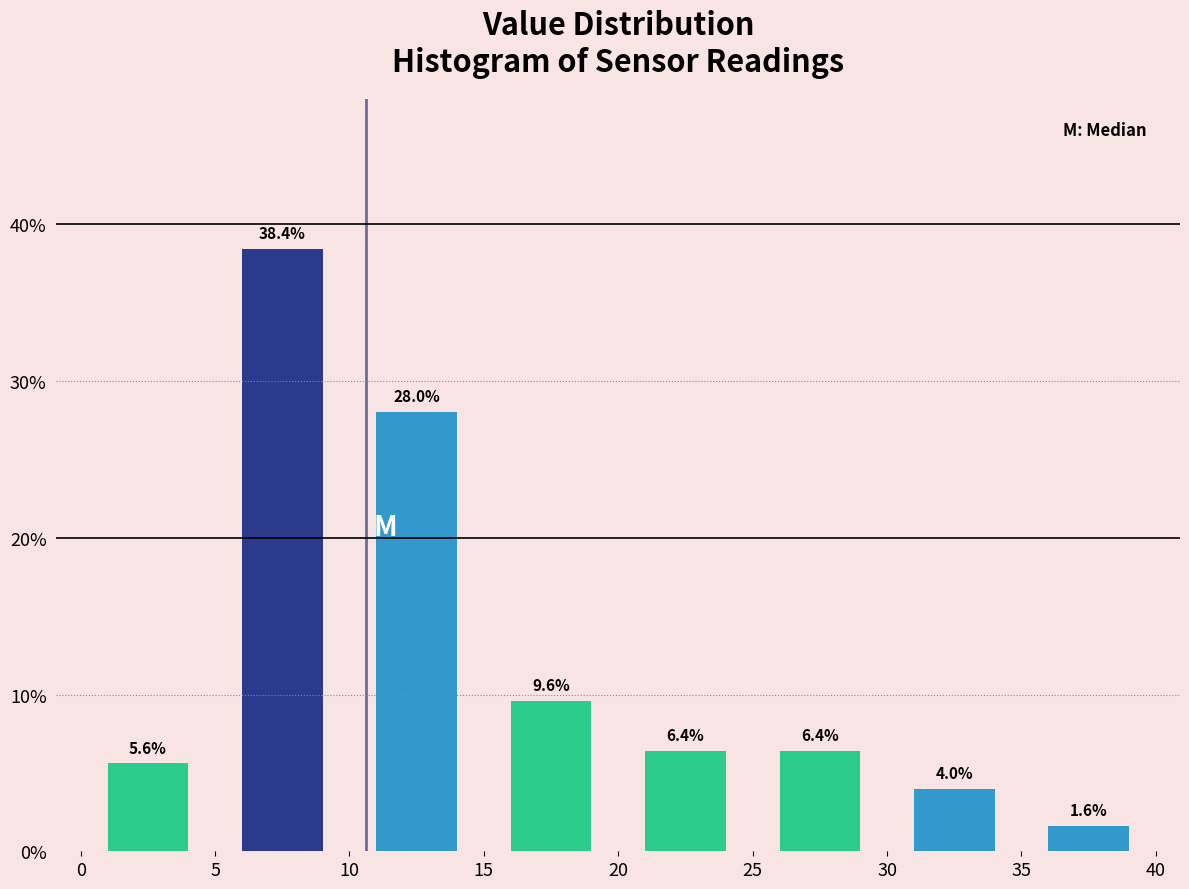

Reading left to right, list every bar in this chart as the range it spans on the x-axis followed by its height.

0 to 5: 5.6
5 to 10: 38.4
10 to 15: 28.0
15 to 20: 9.6
20 to 25: 6.4
25 to 30: 6.4
30 to 35: 4.0
35 to 40: 1.6